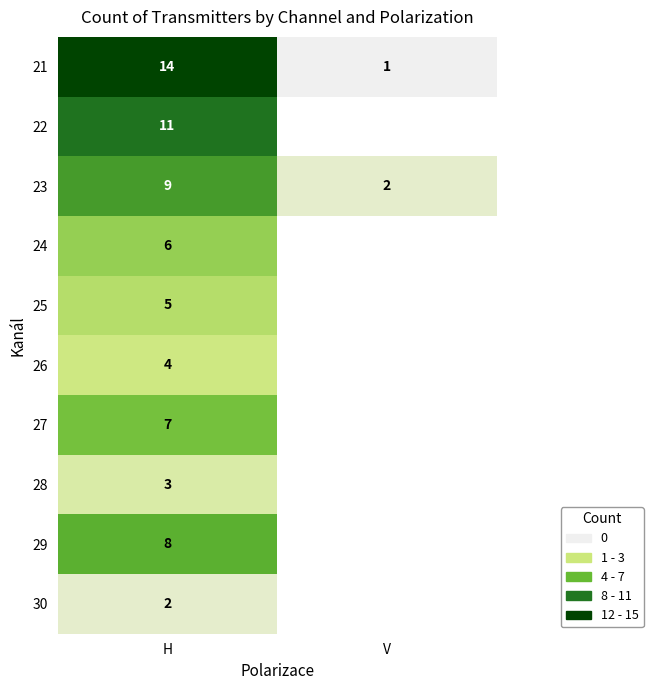

List the labels in order of 23 value, largest first.

H, V